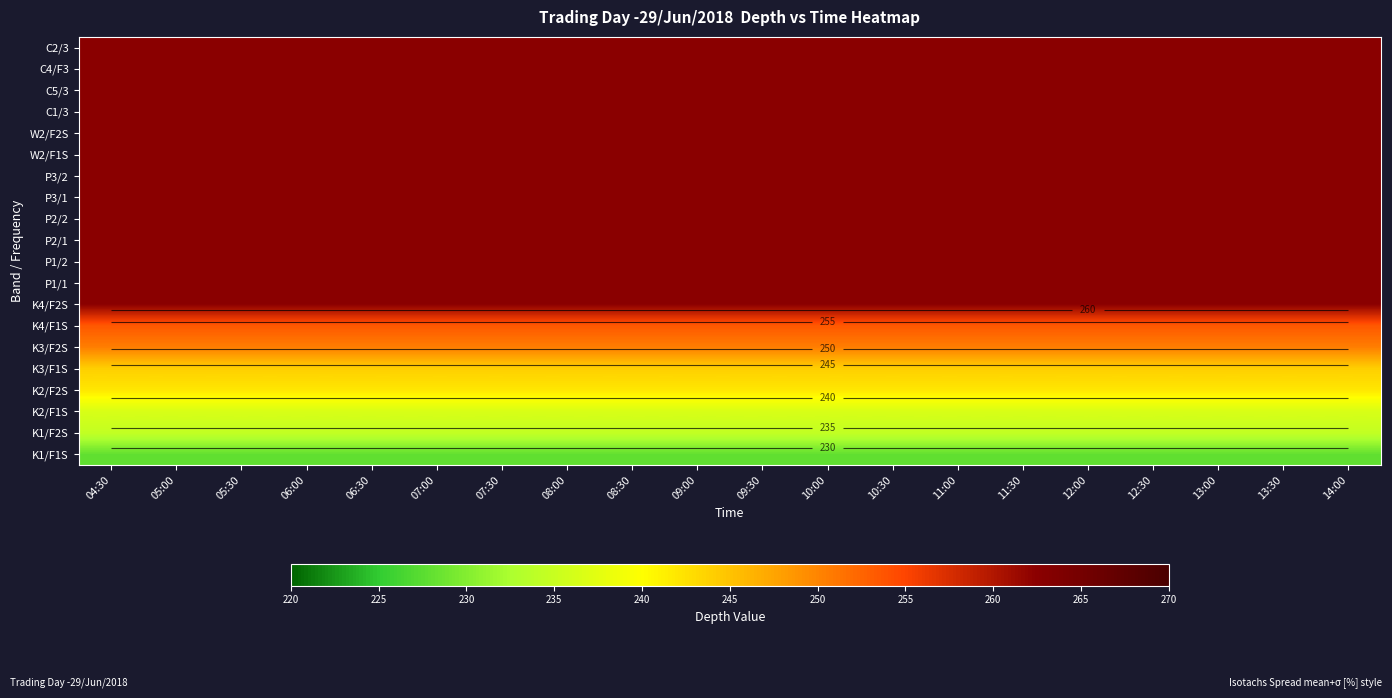

True or false: C5/3 has a value of 441.9 at 06:30.

False